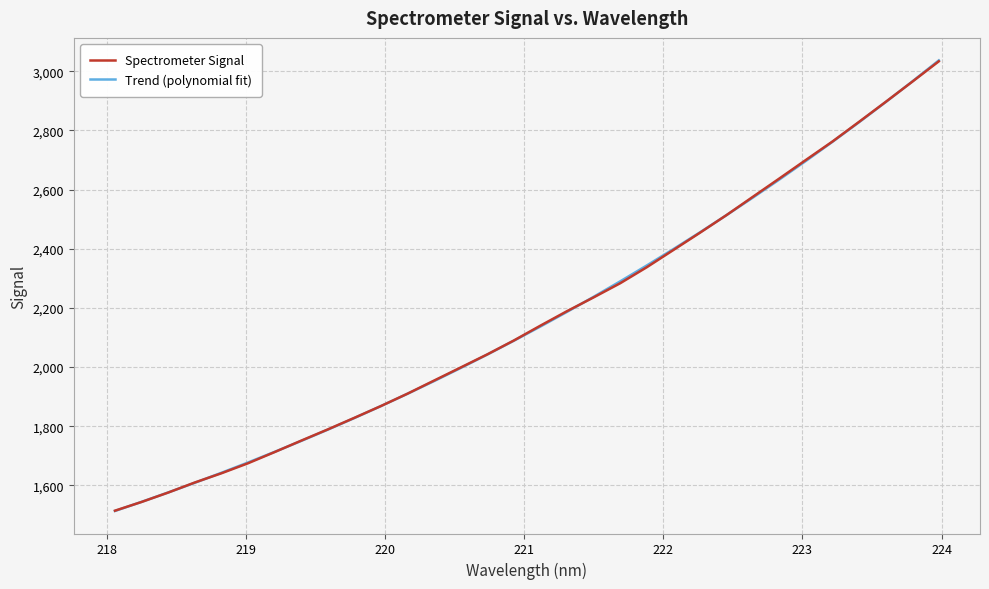

Which series has the largest range (max minus min)?

Trend (polynomial fit)